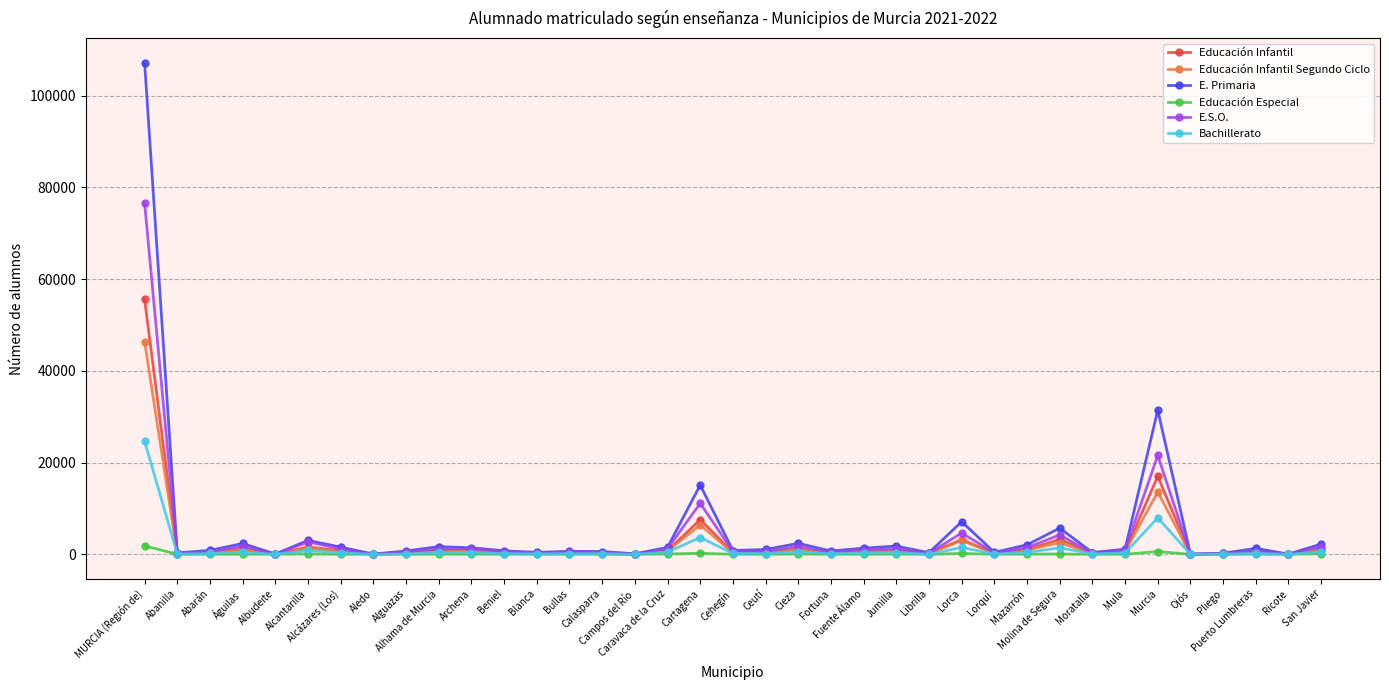

Which series has the largest range (max minus min)?

E. Primaria